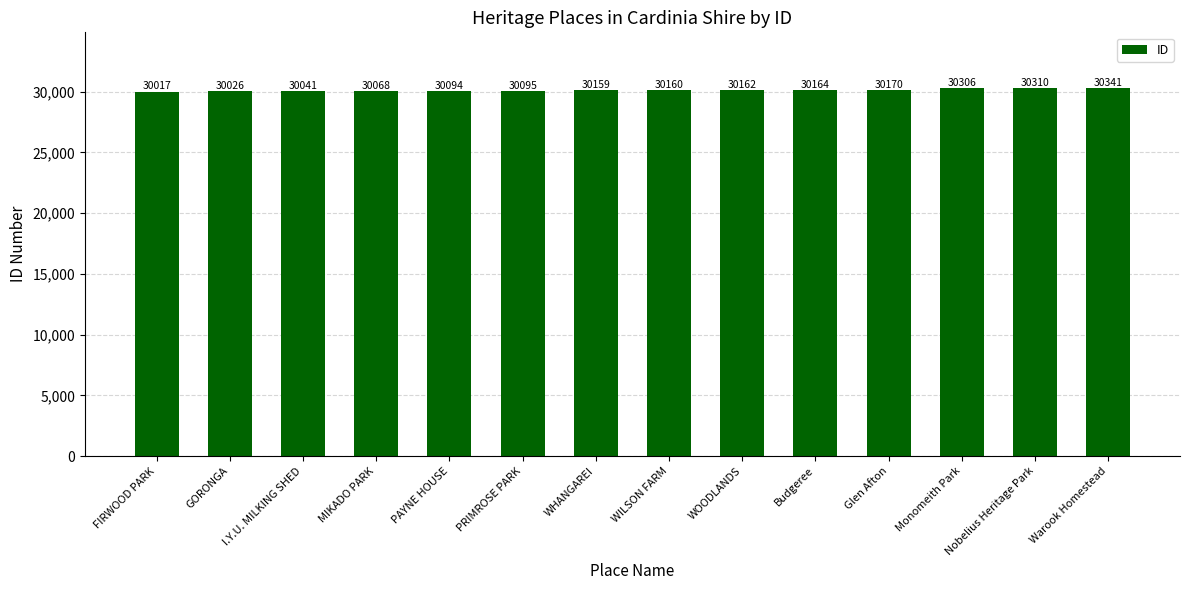

What is the sum of all values?

422113